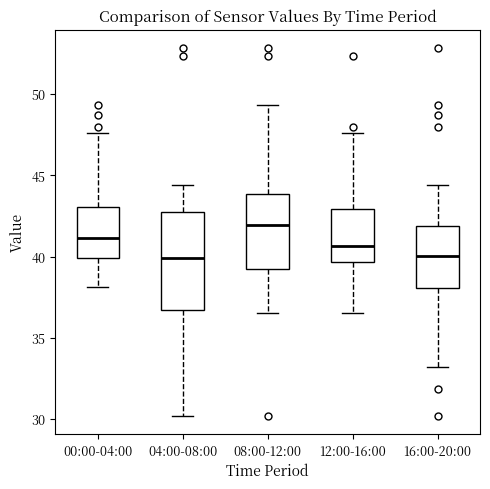

Reading left to right, transcribe this box plot: for each box, give where its median line is, the range the box spans, and where its two whiskers end, as read against the y-axis. The values are not printed on the chart, so give them approximately, as read against the axis.

00:00-04:00: median 41.0, box 40.0 to 43.0, whiskers 38.0 to 47.5
04:00-08:00: median 40.0, box 36.5 to 43.0, whiskers 30.0 to 44.5
08:00-12:00: median 42.0, box 39.0 to 44.0, whiskers 36.5 to 49.5
12:00-16:00: median 40.5, box 39.5 to 43.0, whiskers 36.5 to 47.5
16:00-20:00: median 40.0, box 38.0 to 42.0, whiskers 33.0 to 44.5